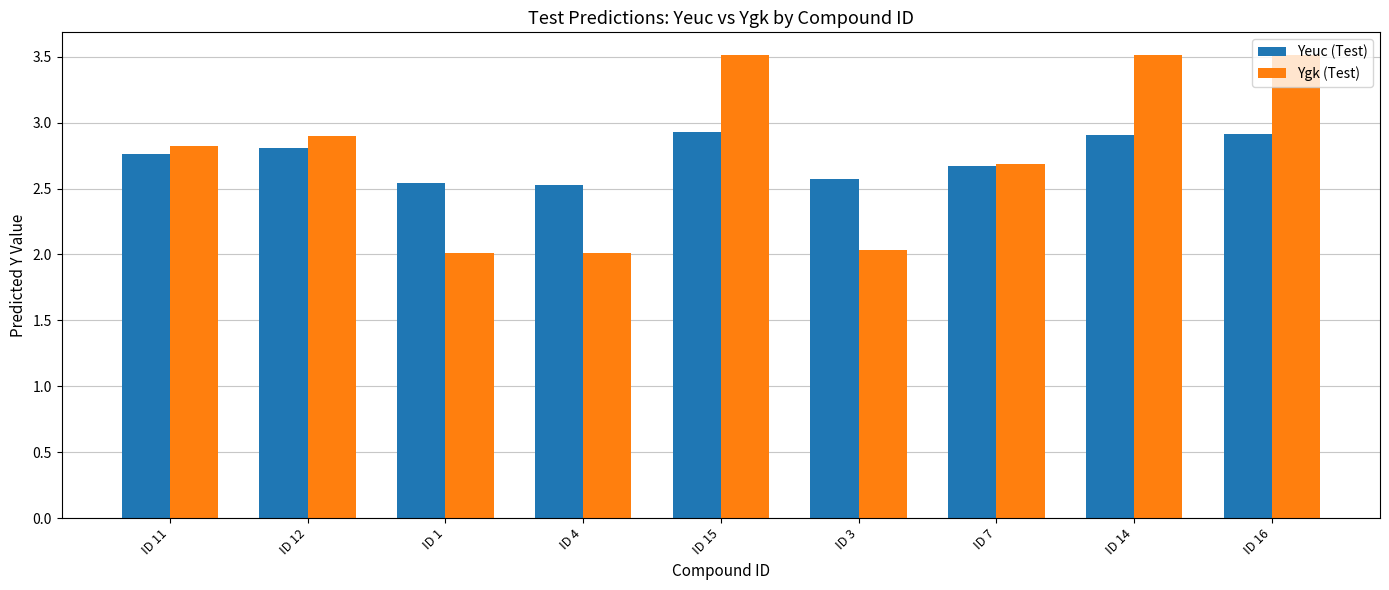

Which series has the largest range (max minus min)?

Ygk (Test)